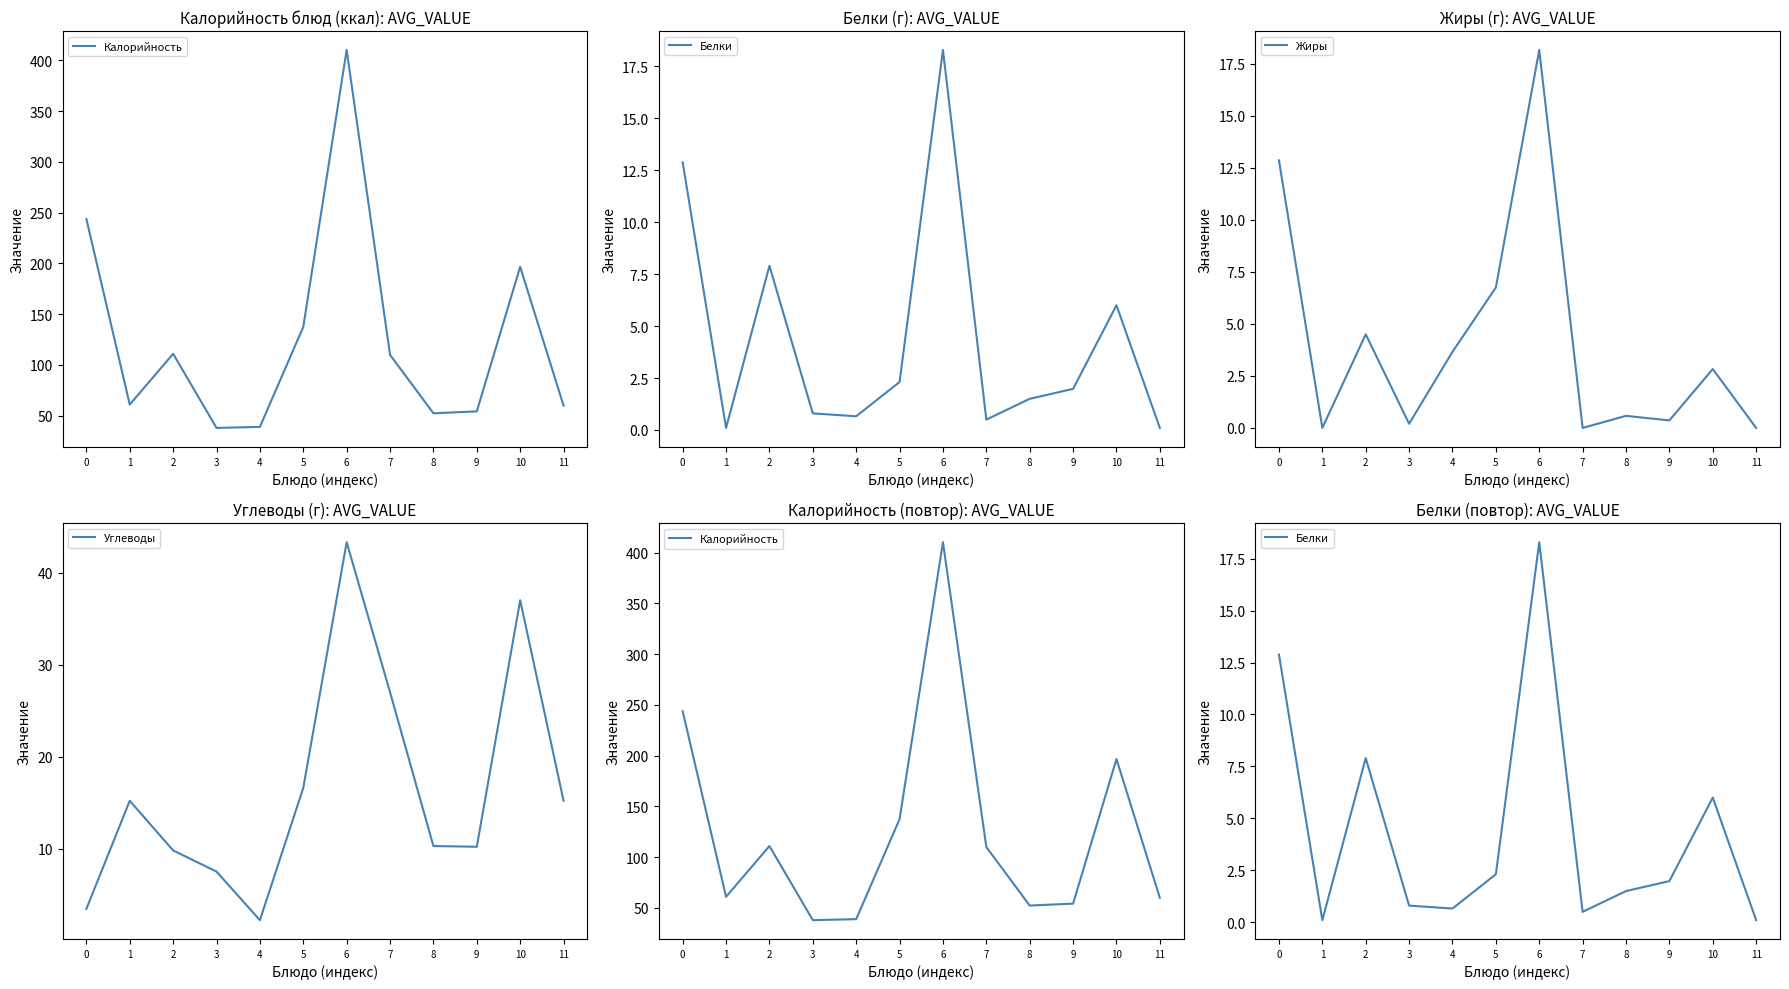

Does the chart have visible grid lines?

No